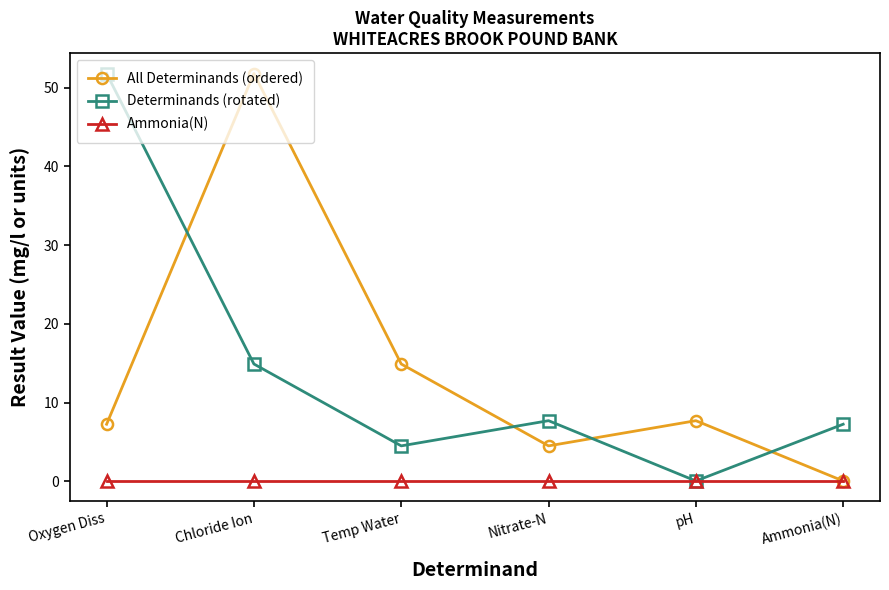

What is the sum of all Determinands (rotated) values?

86.2